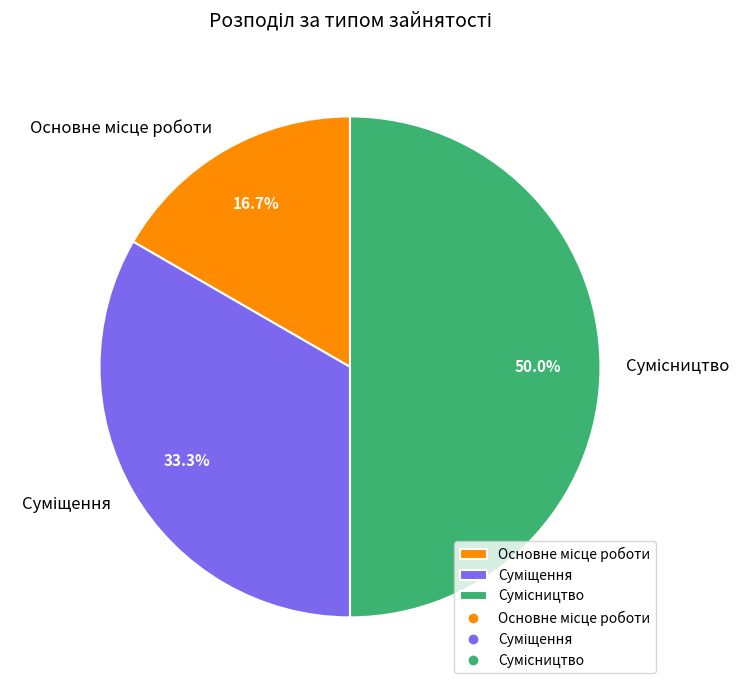

How many segments does this pie chart have?

3